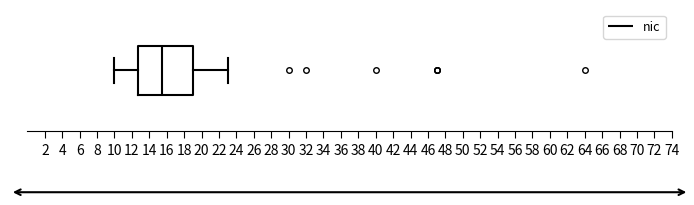

Read this box plot against the x-axis: the position of the median line, the range covered by the box, and the ends of both whiskers. The values are not printed on the chart, so give them approximately, as read against the axis.

median 15.6, box 12.8 to 19.0, whiskers 10.0 to 23.0